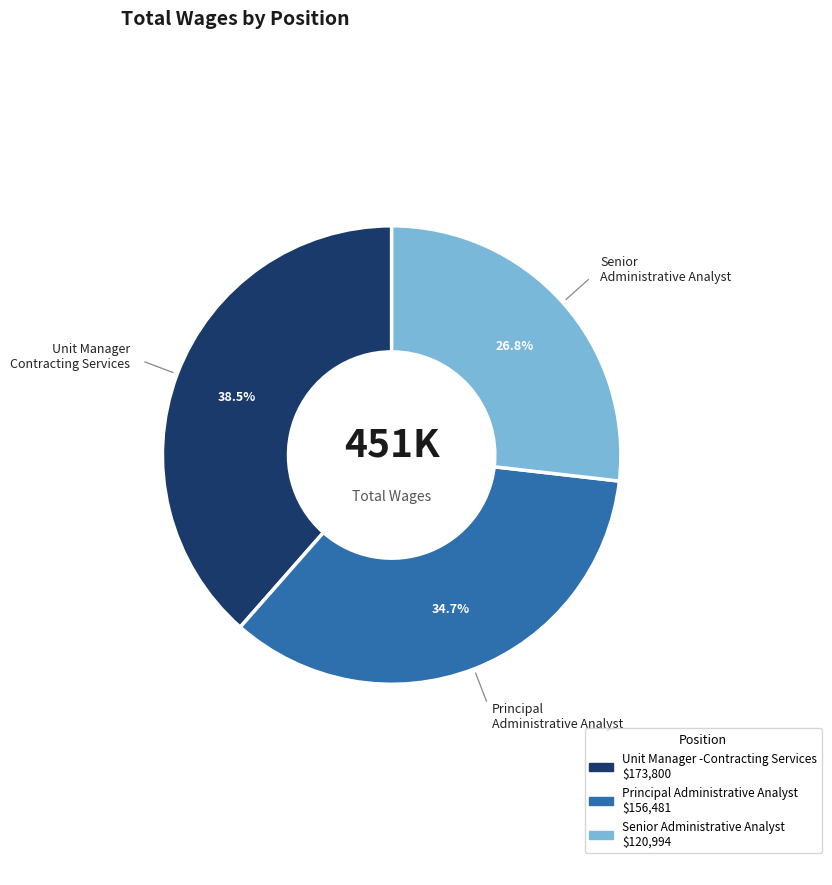

What is the ratio of the value at Principal Administrative Analyst to the value at Unit Manager -Contracting Services?

0.9